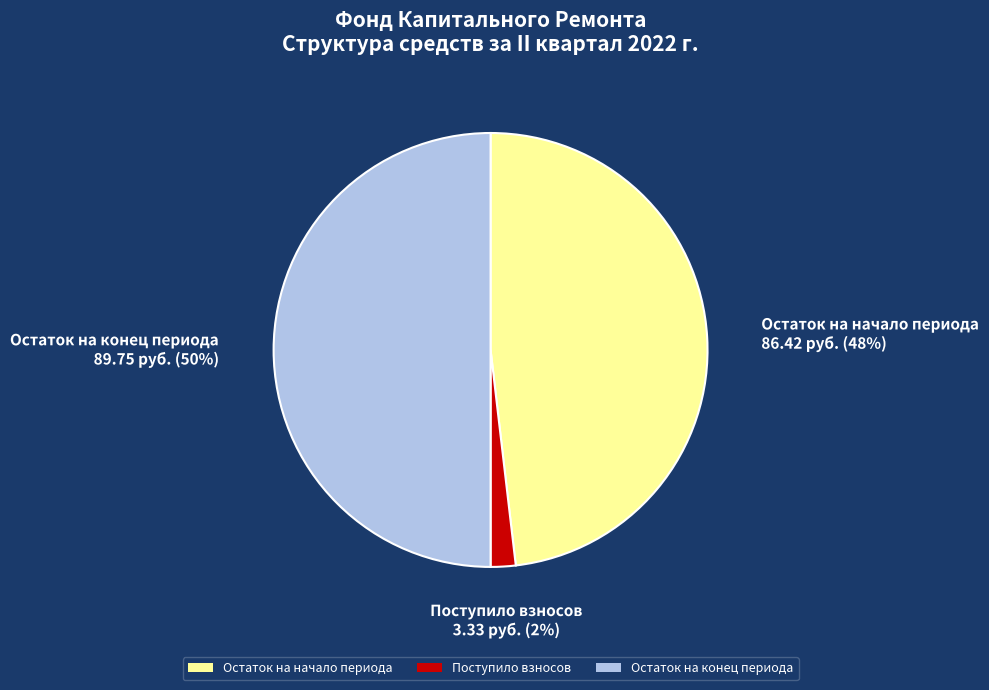

To the nearest percent, what percentage of the pie is Остаток на конец периода?

50%